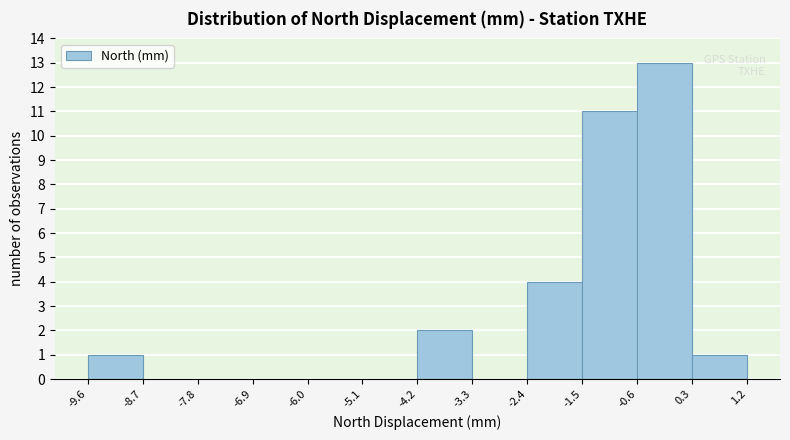

Reading left to right, transcribe this chart: for each bar, give the range it covers on the x-axis and its height. The values are not printed on the chart, so give them approximately, as read against the axis.

-9.6 to -8.7: 1
-8.7 to -7.8: 0
-7.8 to -6.9: 0
-6.9 to -6.0: 0
-6.0 to -5.1: 0
-5.1 to -4.2: 0
-4.2 to -3.3: 2
-3.3 to -2.4: 0
-2.4 to -1.5: 4
-1.5 to -0.6: 11
-0.6 to 0.3: 13
0.3 to 1.2: 1